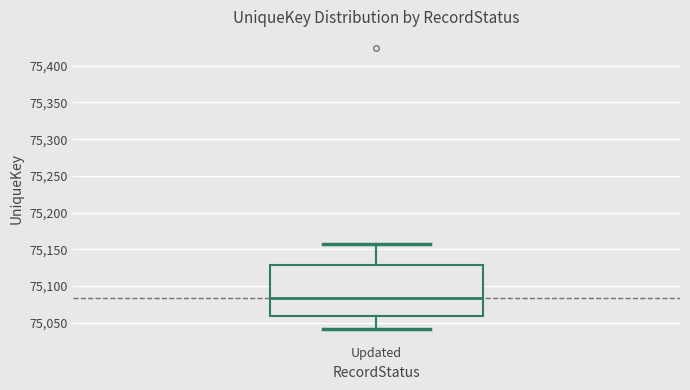

Transcribe this box plot: give where the median line is, the range the box spans, and where the two whiskers end, as read against the y-axis. The values are not printed on the chart, so give them approximately, as read against the axis.

median 75085, box 75060 to 75130, whiskers 75040 to 75155